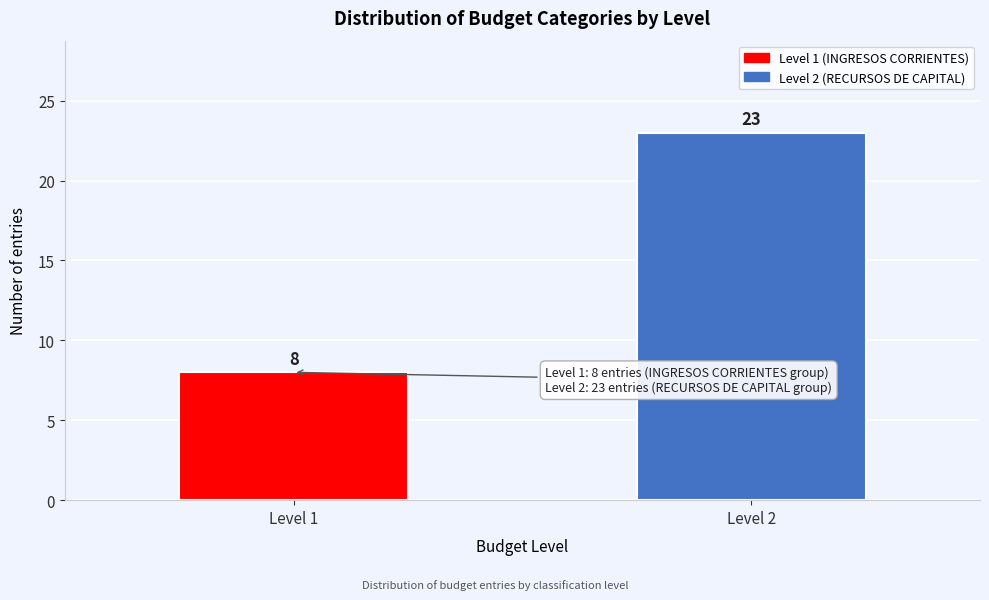

Reading left to right, what are all the values shown in this chart?

8	23